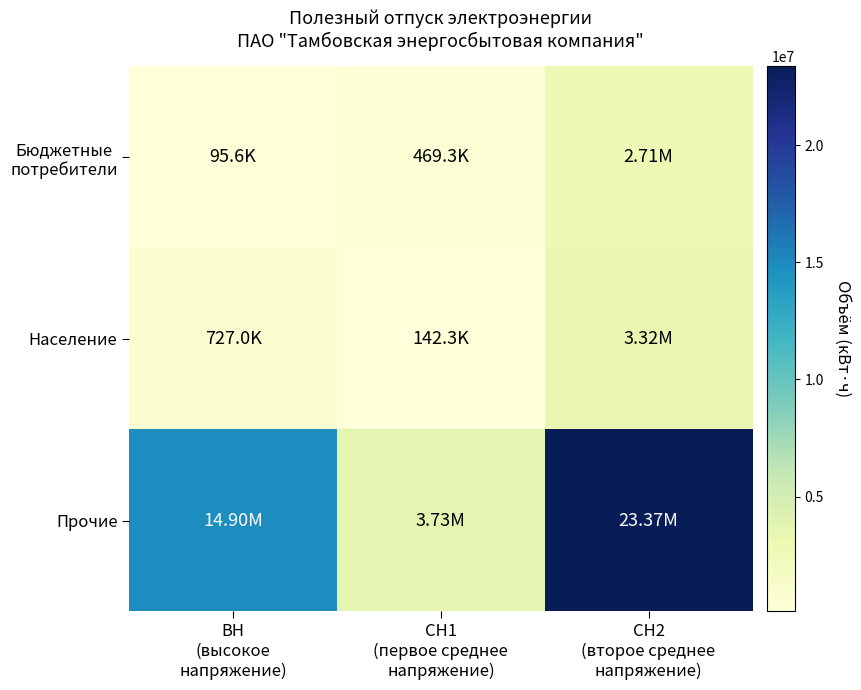

Rank the series at ВН (высокое напряжение) from lowest to highest value.

Бюджетные потребители, Население, Прочие